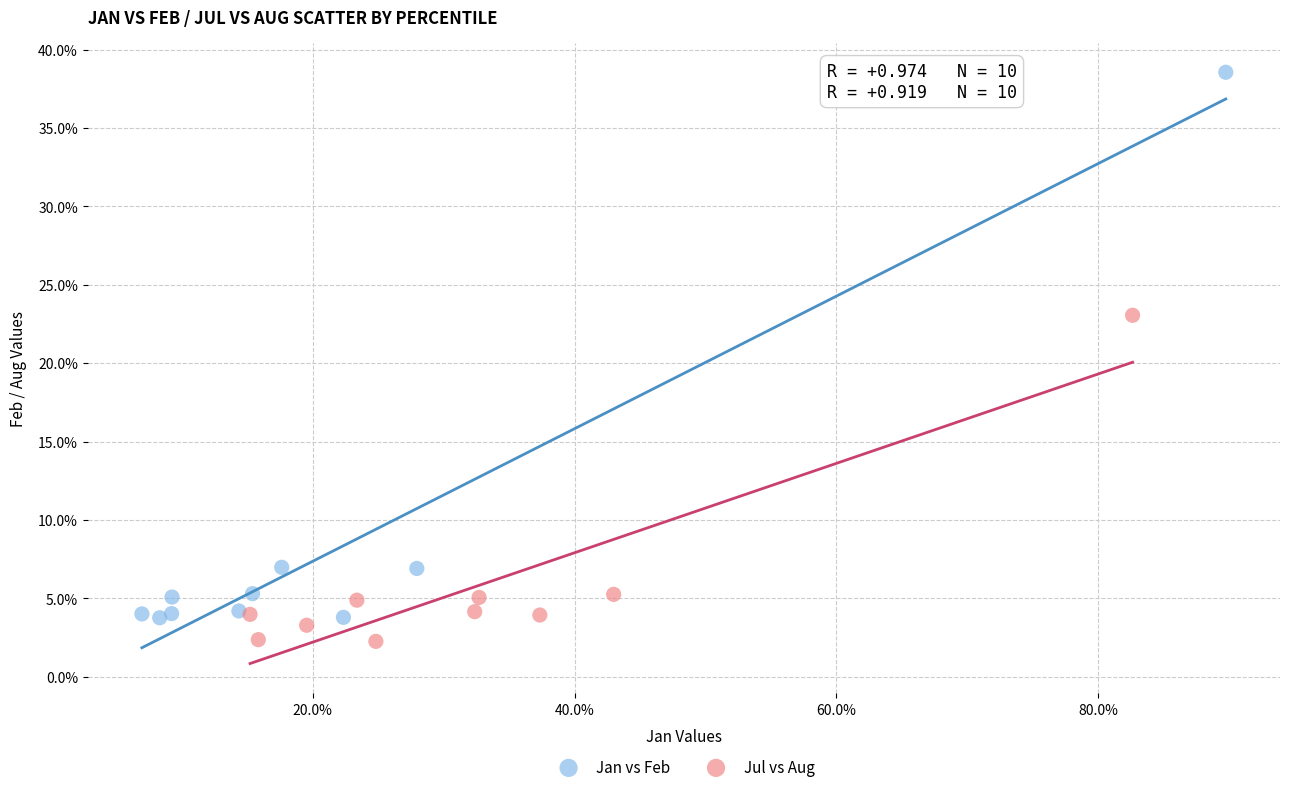

What are all the series names shown in the legend?

Jan vs Feb, Jul vs Aug